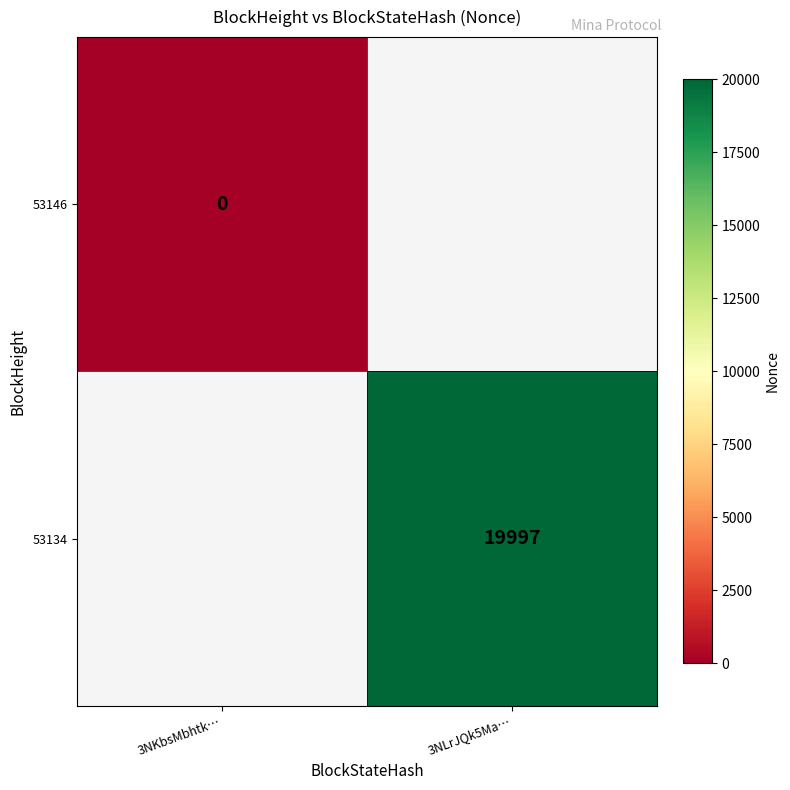

The value of 53134 at 3NLrJQk5Ma… is 19997. True or false?

True